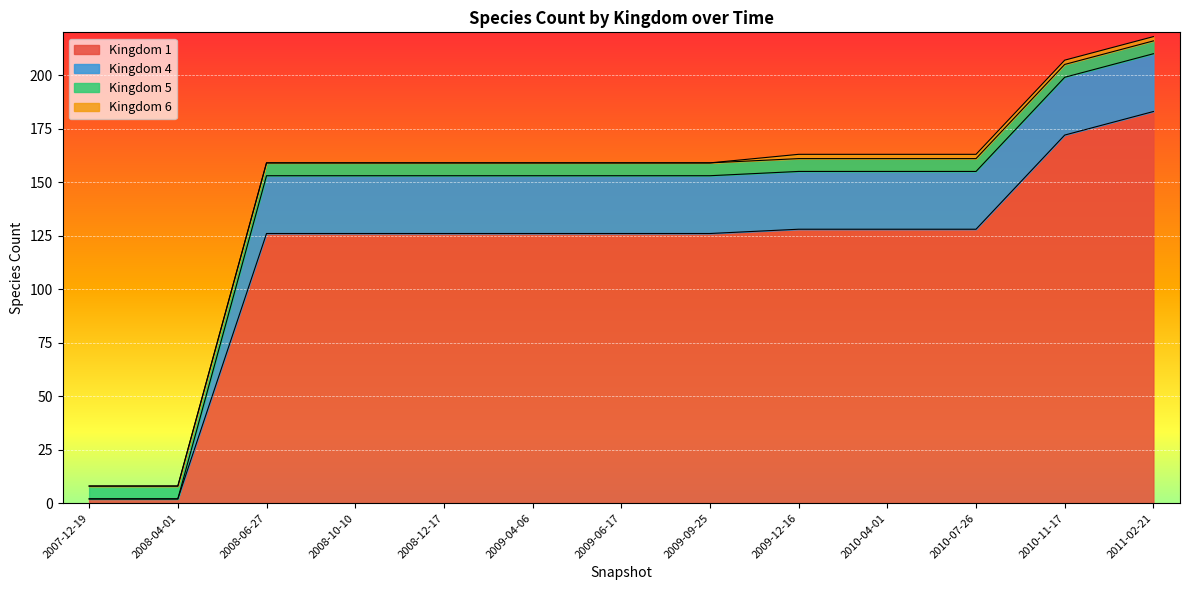

Rank the series by their maximum value, from lowest to highest.

6, 5, 4, 1